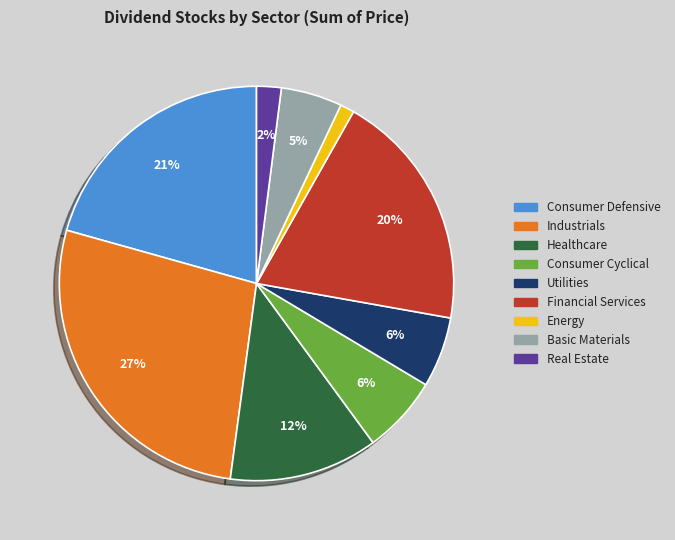

Count the number of slices in the pie.

9